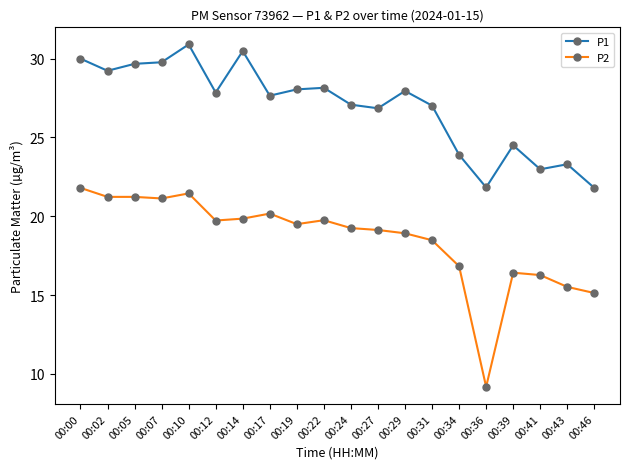

The P1 series shows 35.0 at 00:34. True or false?

False